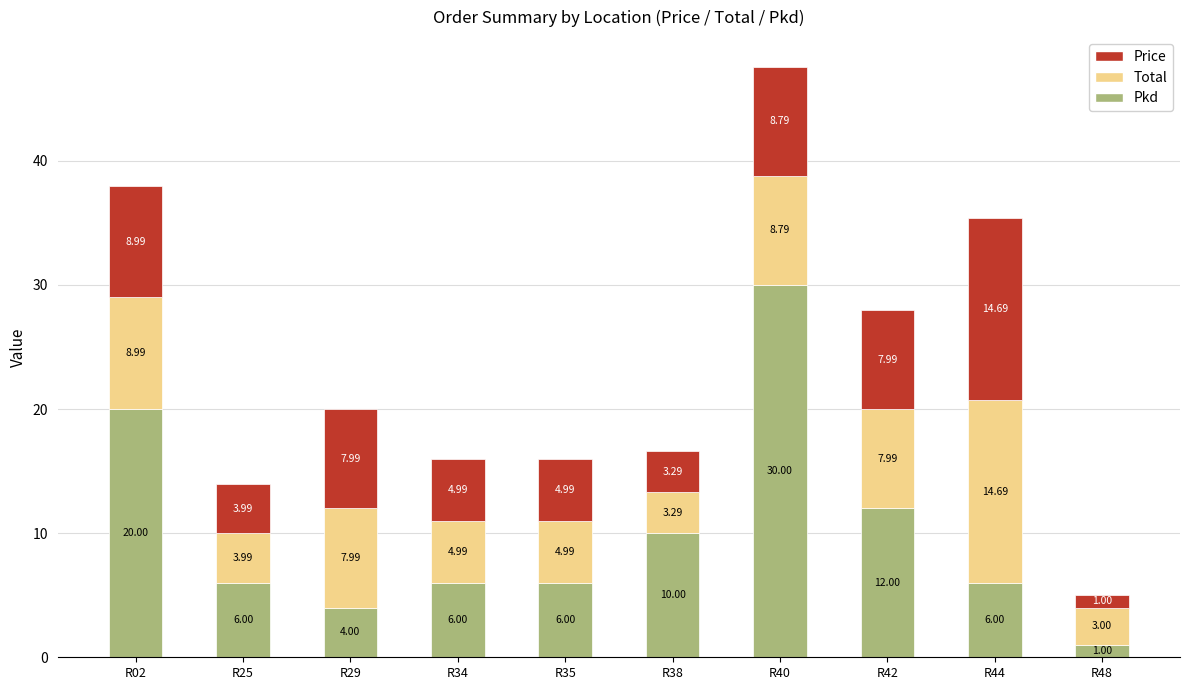

What is the total value across all series at R35?

16.0